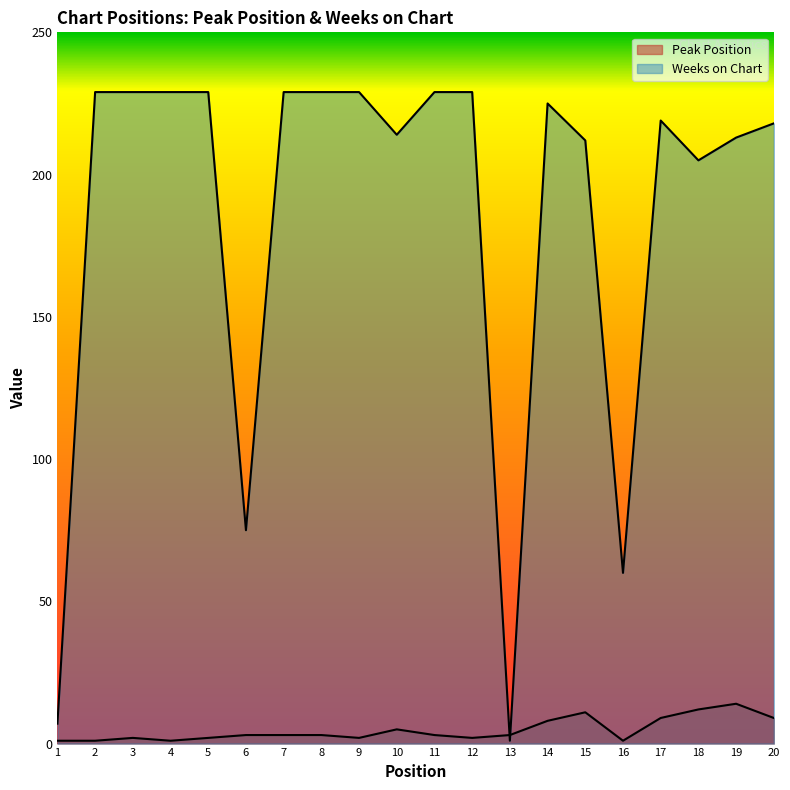

Which has a higher value, 13 or 18?

18